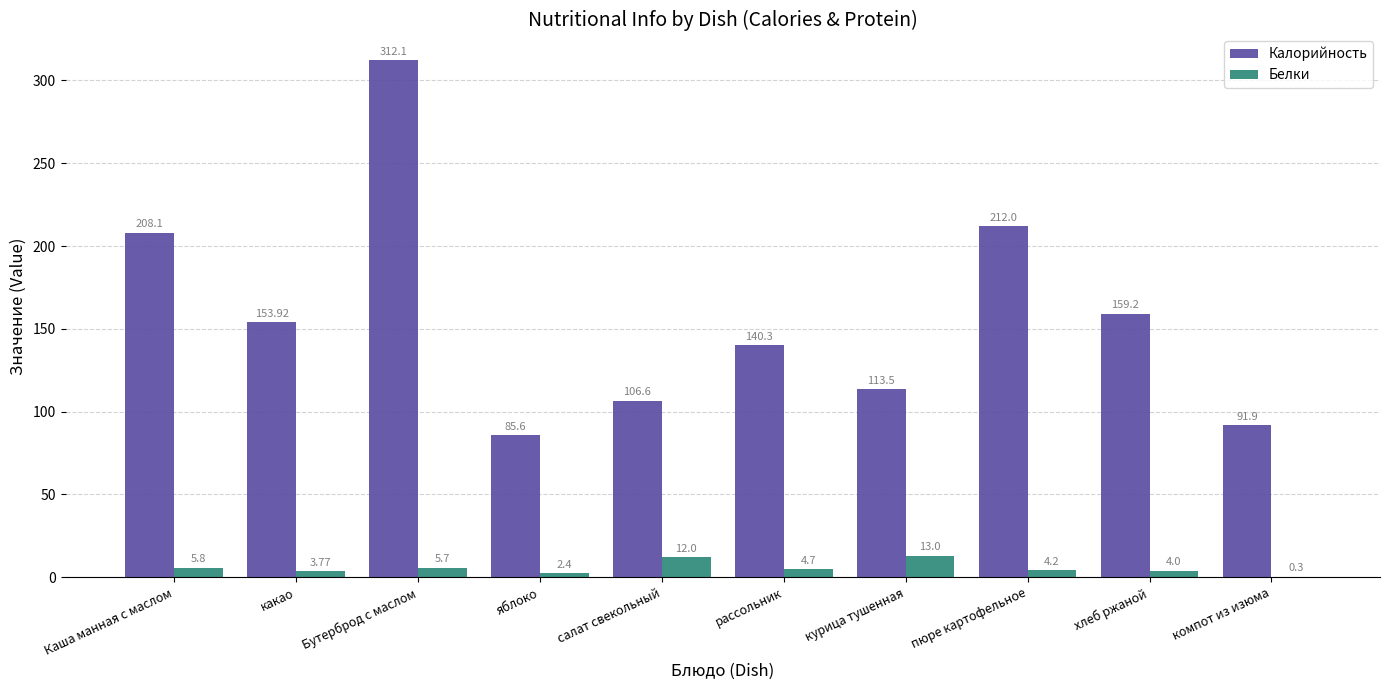

How many series are shown in this chart?

2